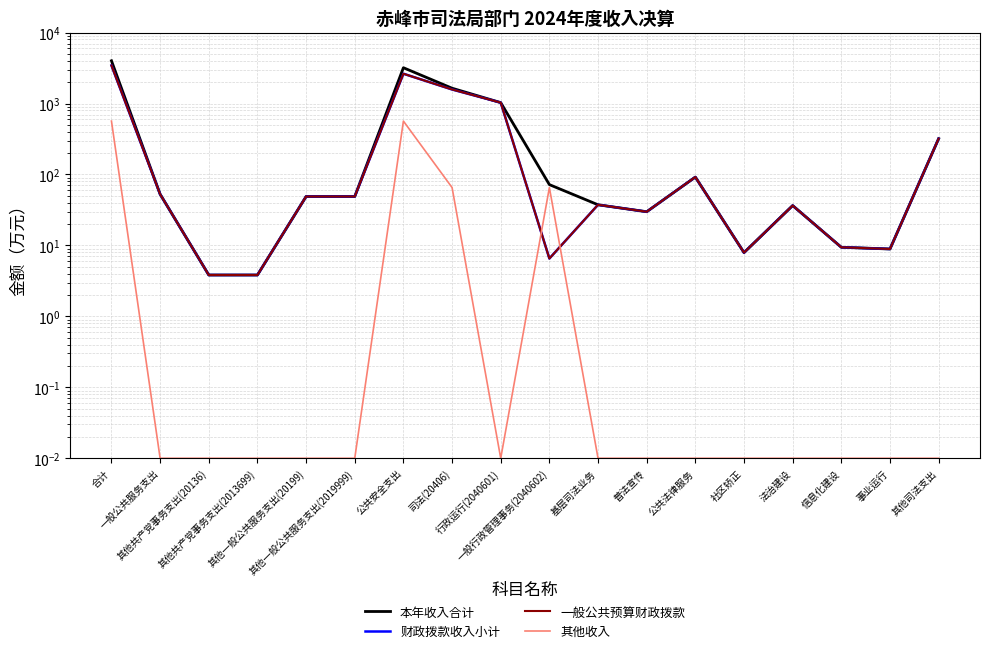

What is the difference between the maximum and second lowest values in the 本年收入合计 series?

4003.2